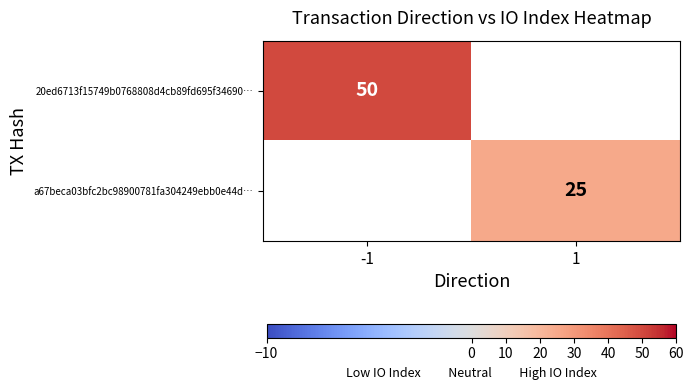

Is it true that 20ed6713f15749b0768808d4cb89fd695f34690… equals 84 at -1?

False